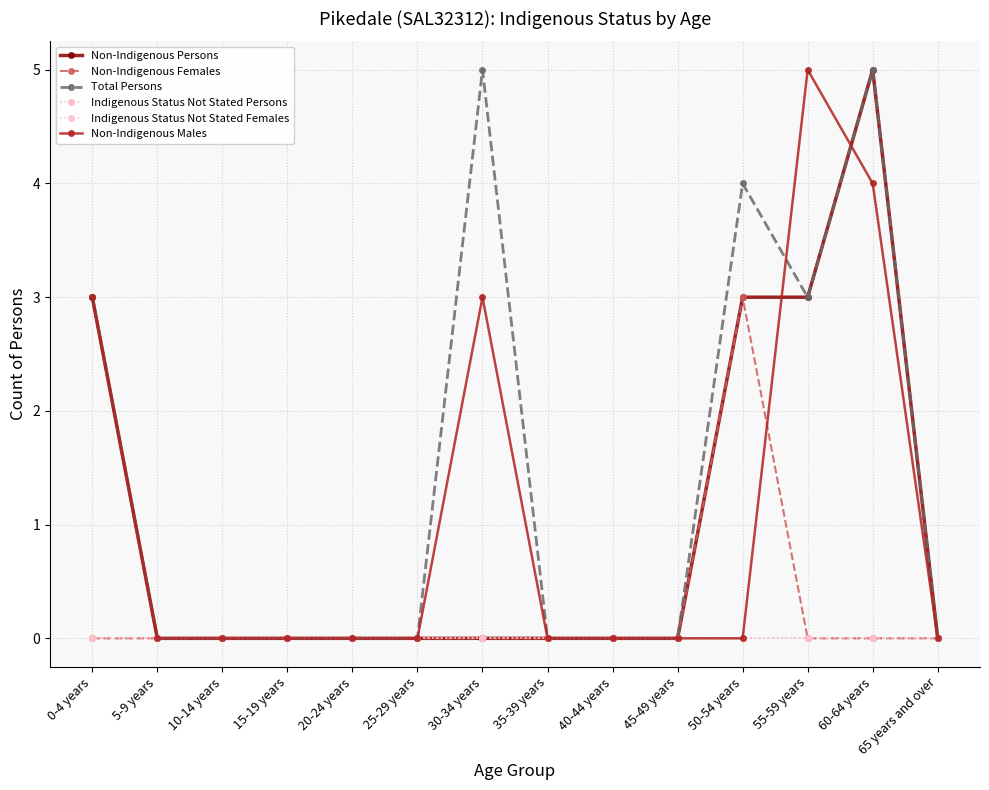

Does the chart have visible grid lines?

Yes